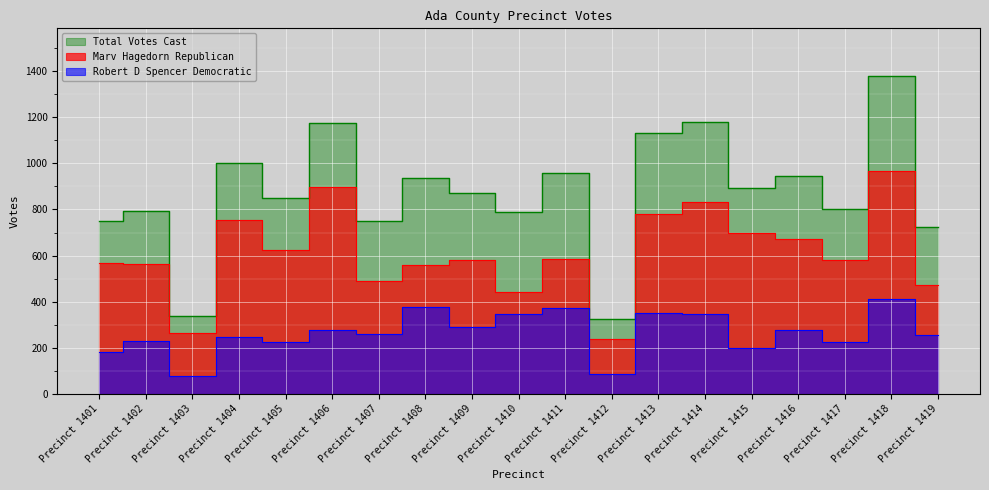

At which label is Marv Hagedorn Republican closest to 603?

Precinct 1405